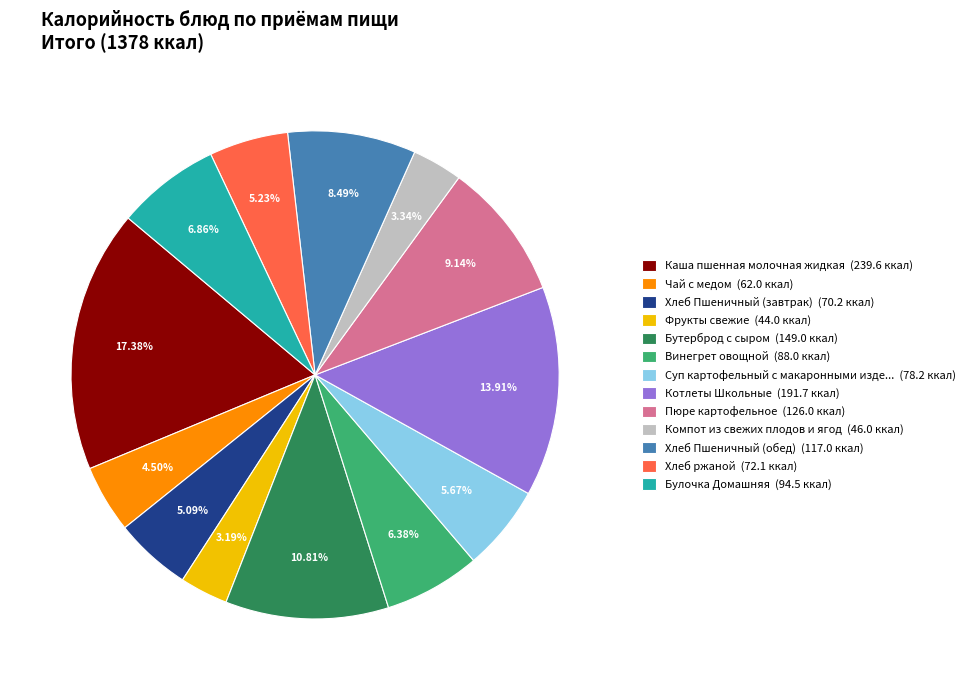

Does any single category account for the majority?

No